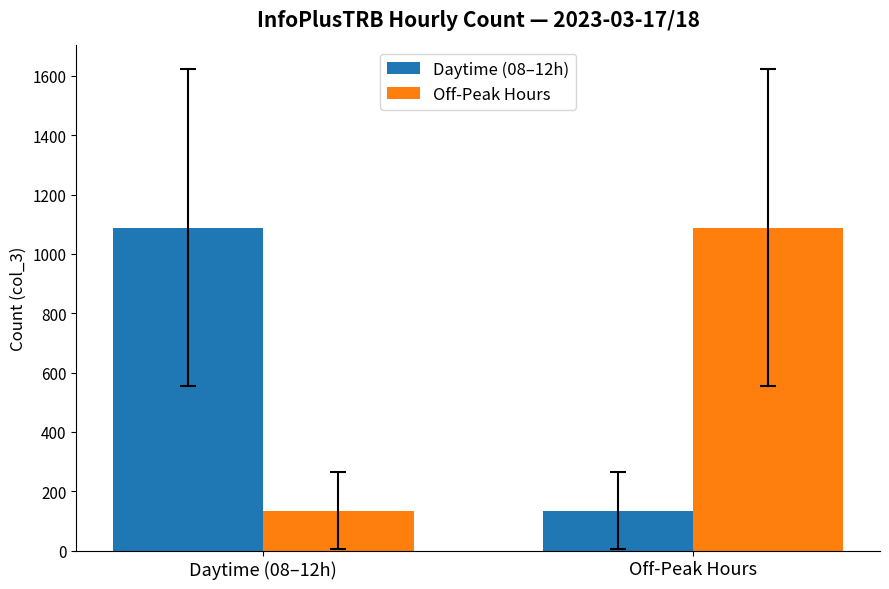

What is the label of the 2nd bar from the right?

Daytime (08–12h)